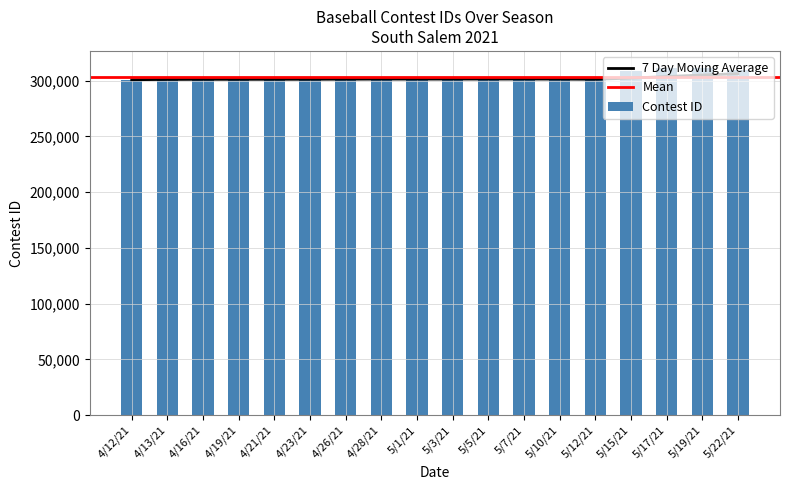

Which has a higher value, 4/21/21 or 5/19/21?

5/19/21